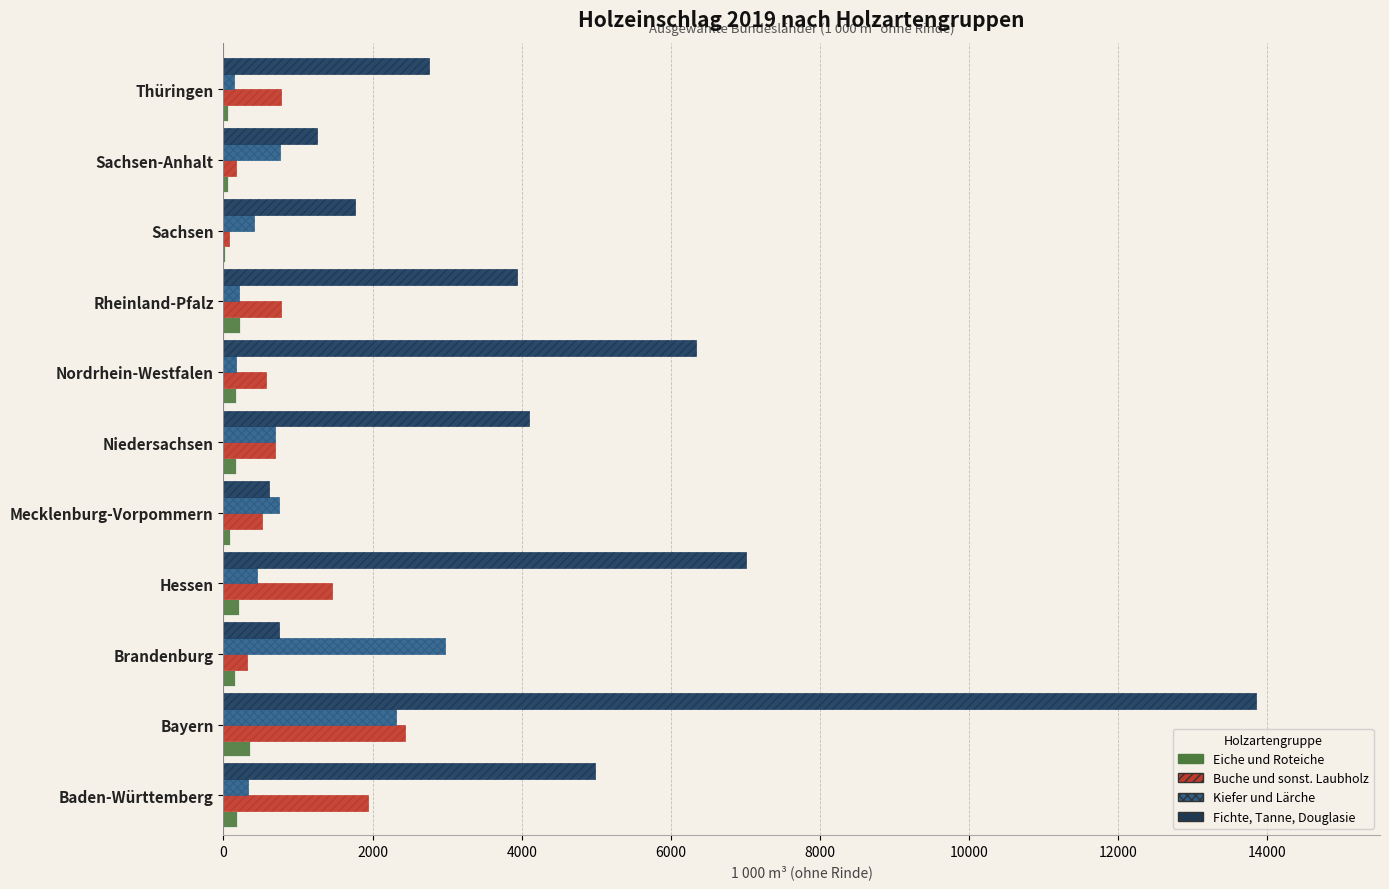

Which category has the highest value across all series?

Bayern